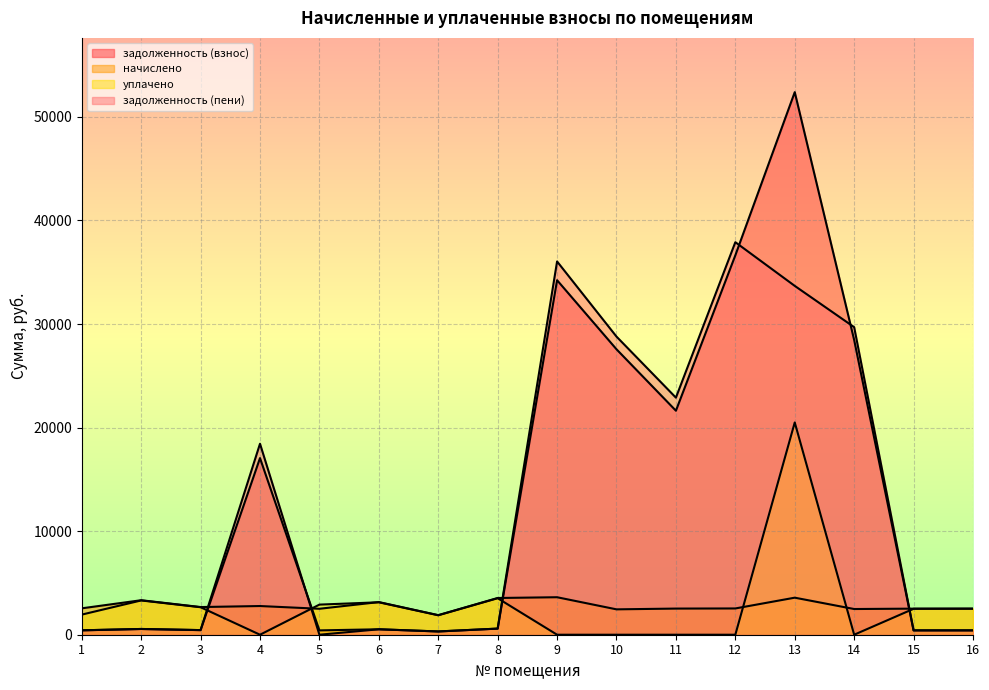

What is the sum of the задолженность (взнос) values at 12 and 7?

36946.0